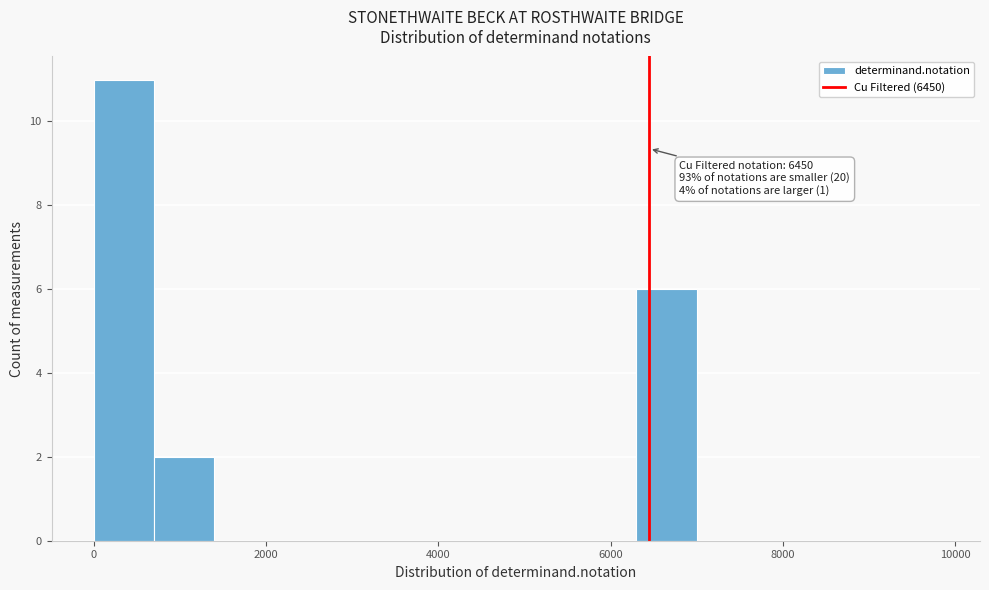

Read against the x-axis, roughly where is the centre of the tallest bar?

400